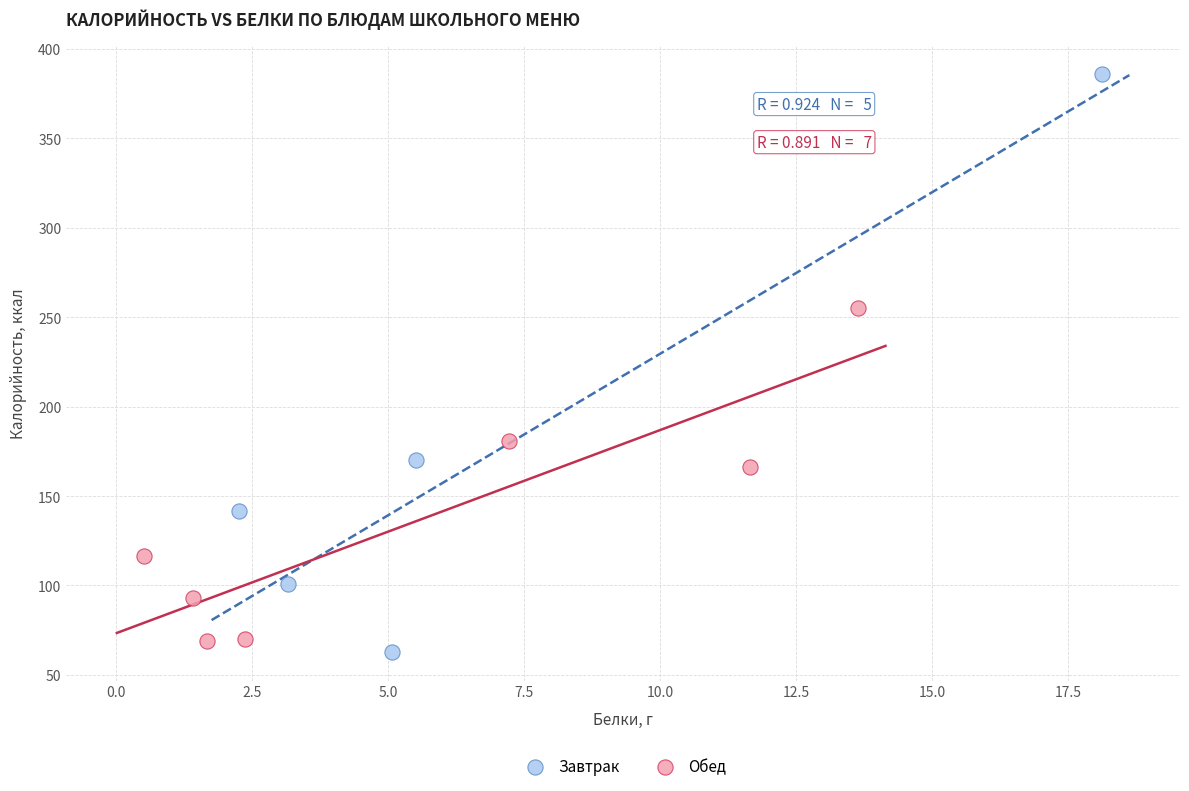

Which series has the largest Y range (max minus min)?

Завтрак